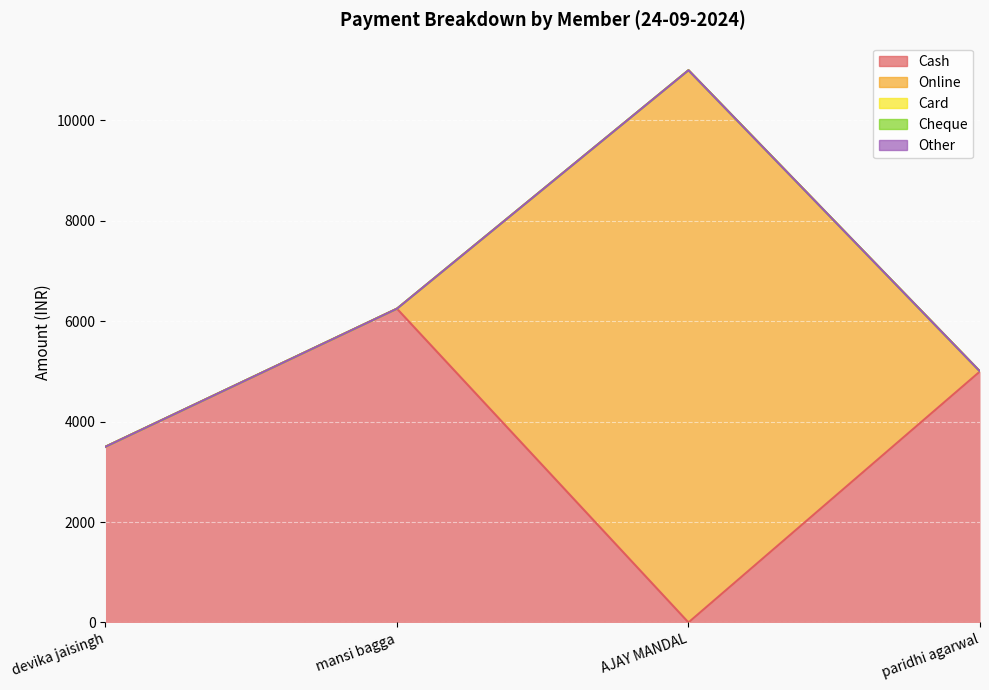

Is the value of Cash at AJAY MANDAL greater than the value of Card at paridhi agarwal?

No